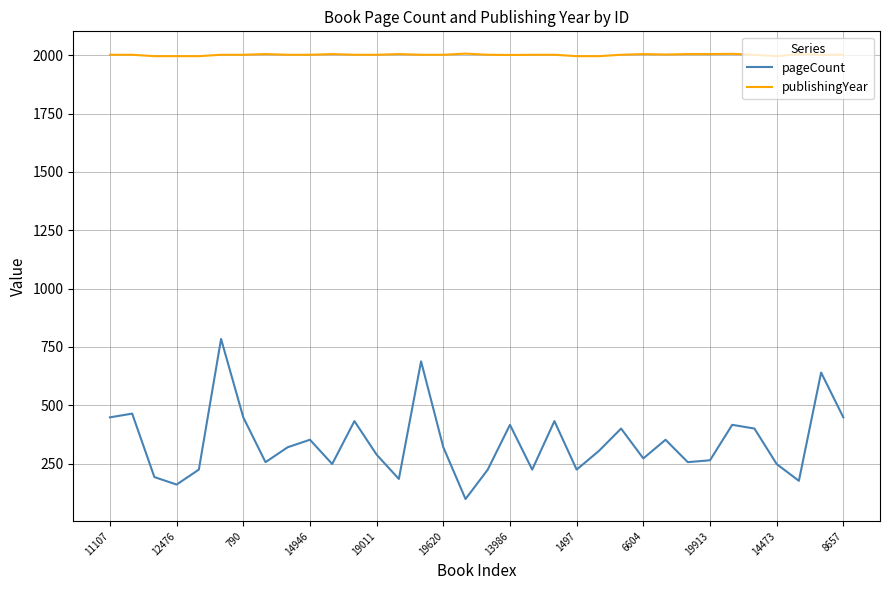

How many lines are shown in the chart?

2